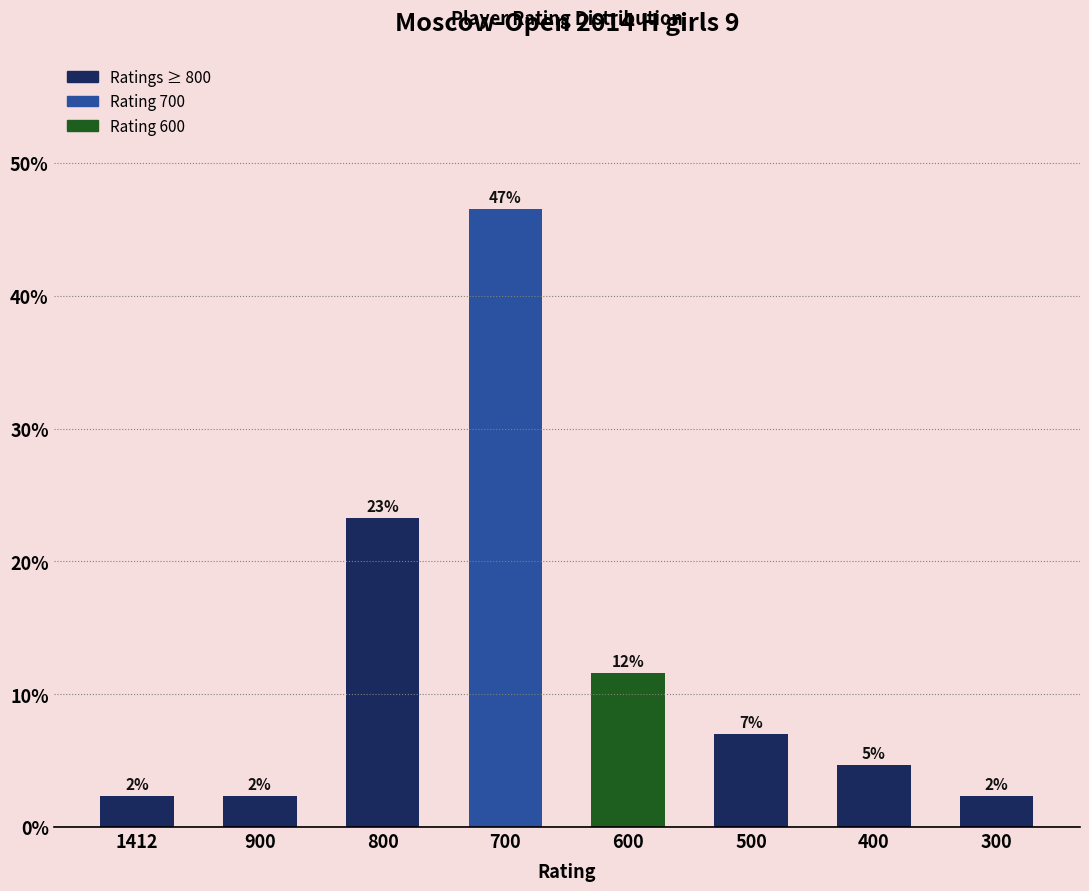

Which category has the highest value across all series?

700